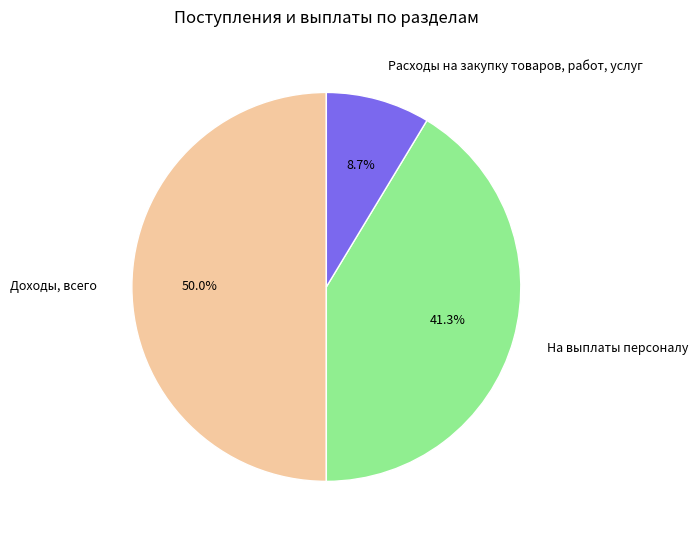

Does На выплаты персоналу account for over 50% of the chart?

No